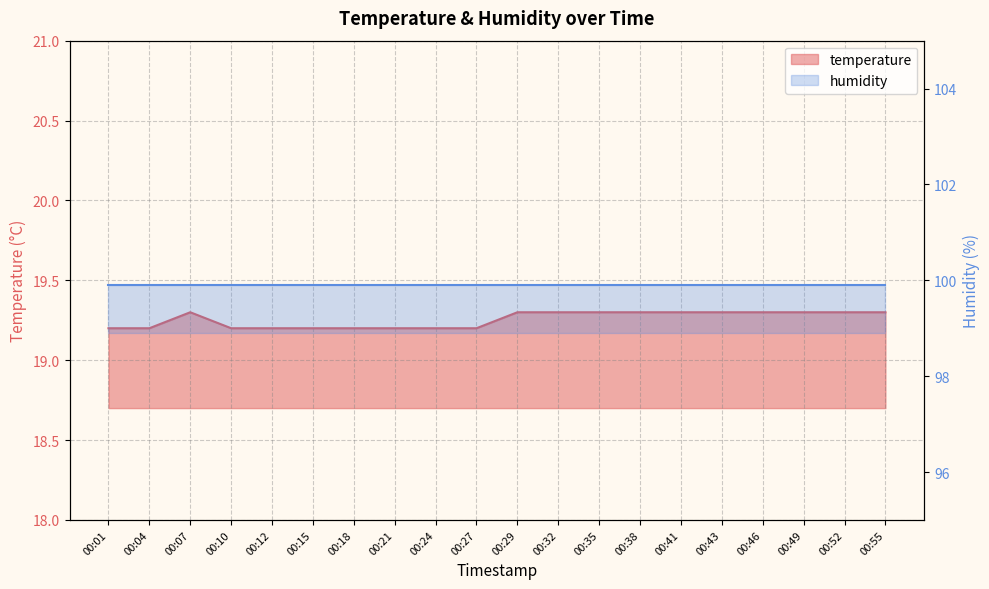

What value does the data have at 00:21?

19.2